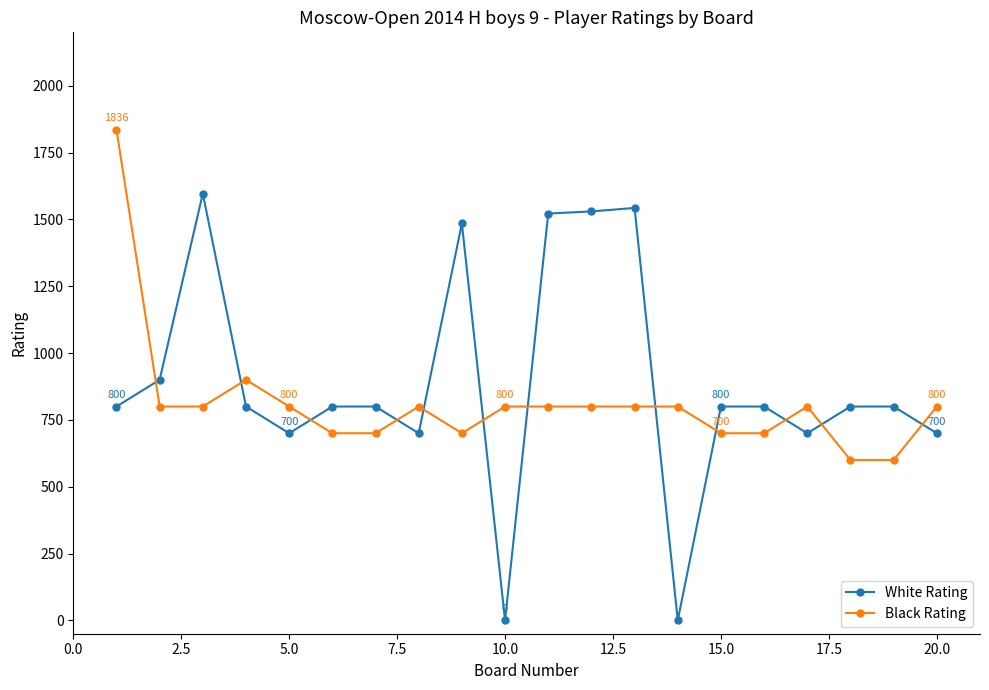

How many distinct data groups are displayed?

2